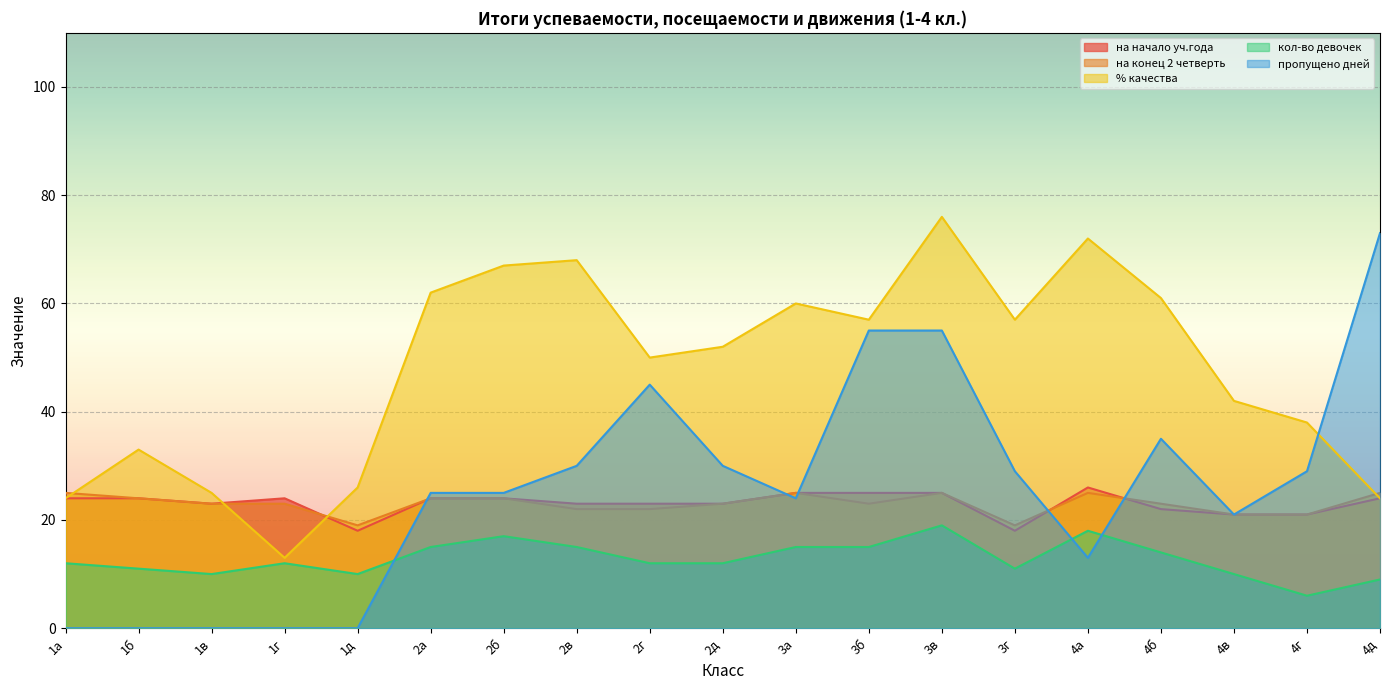

The value of пропущено дней at 2б is 25. True or false?

True